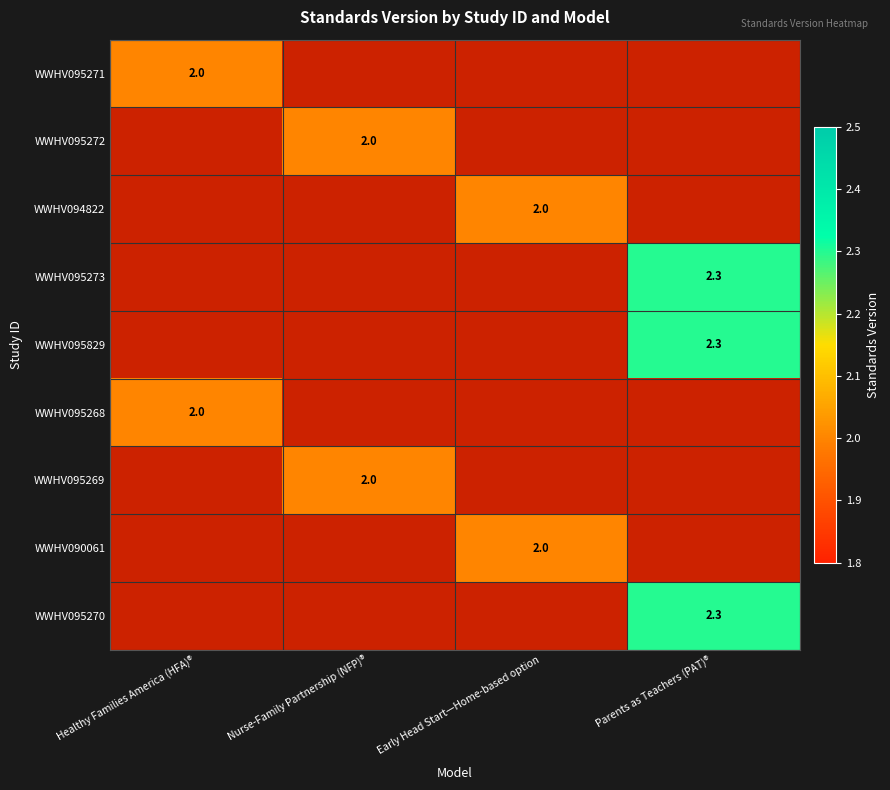

Count the number of data series in this chart.

9